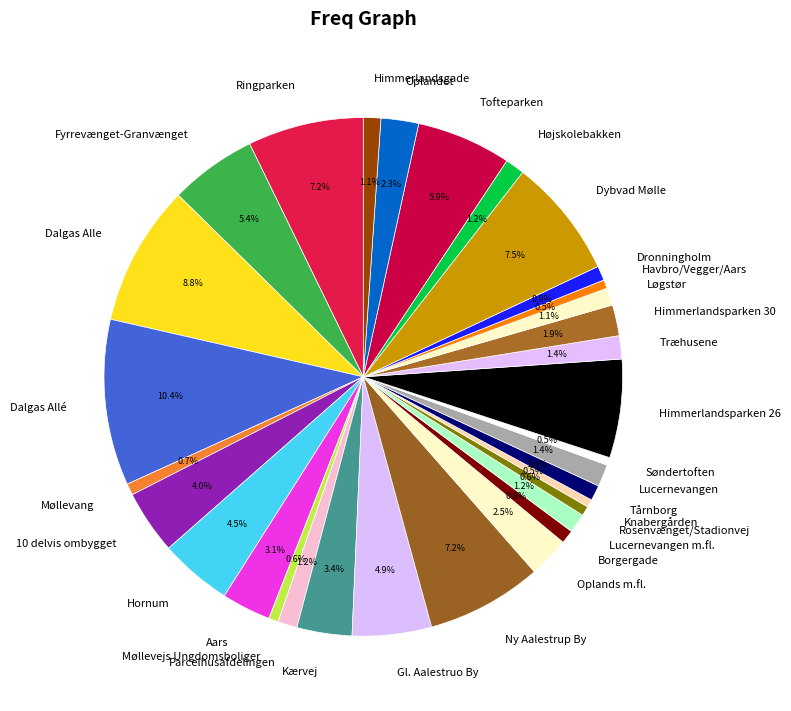

Is there any slice that represents more than half of the pie?

No